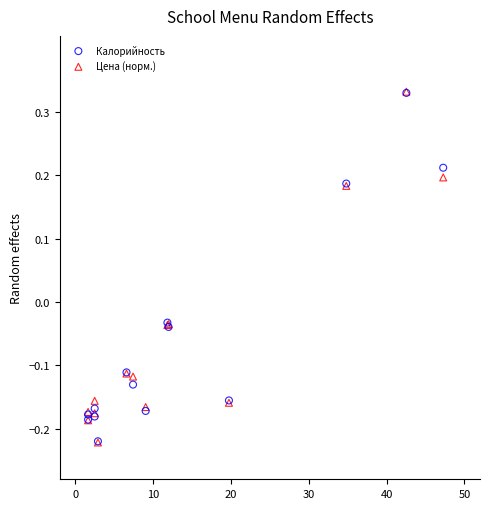

What are all the series names shown in the legend?

Калорийность, Цена (норм.)